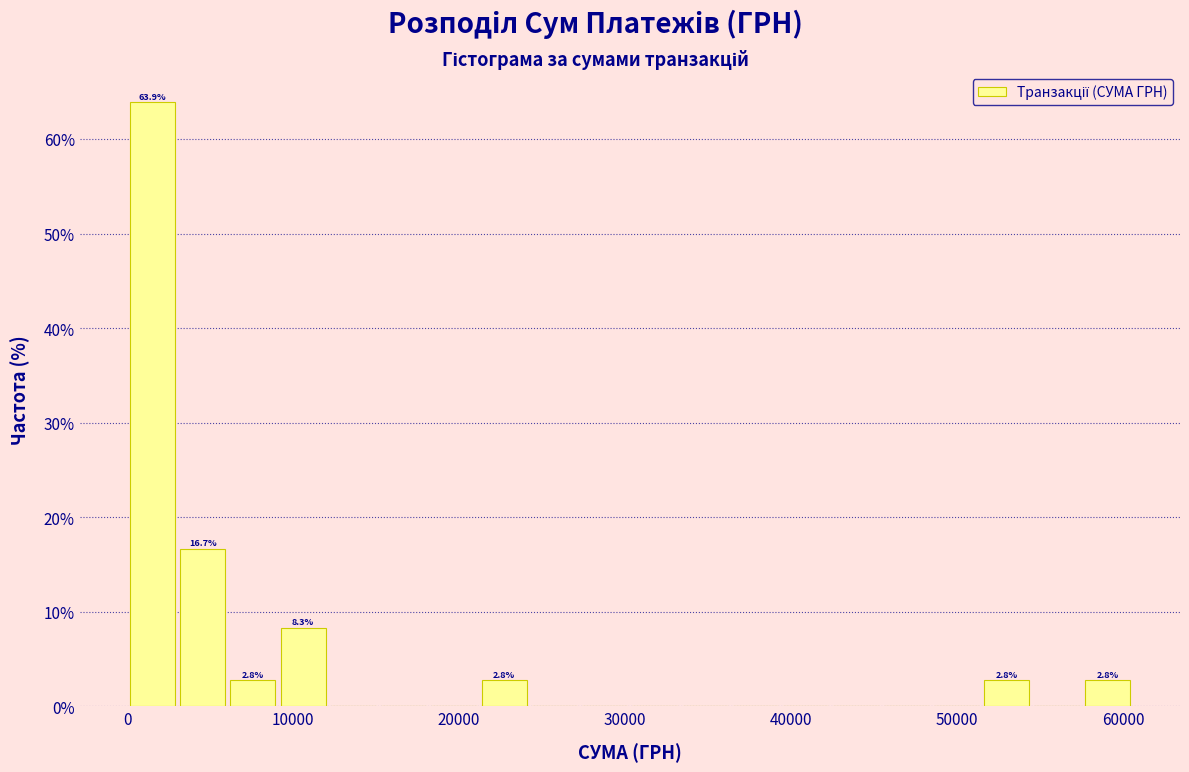

Around what value on the x-axis is the tallest bar? Give the approximate position of its centre, as read against the axis.

2000